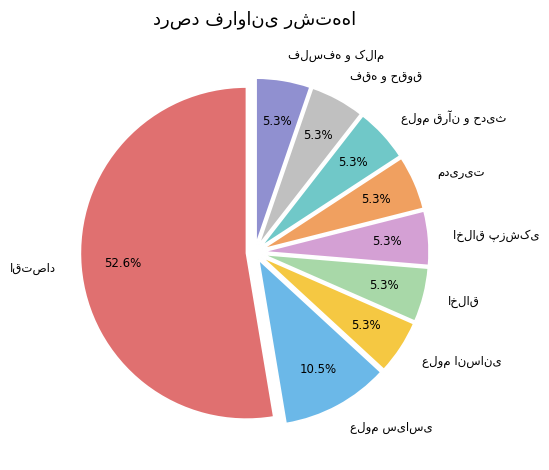

Is there any slice that represents more than half of the pie?

Yes